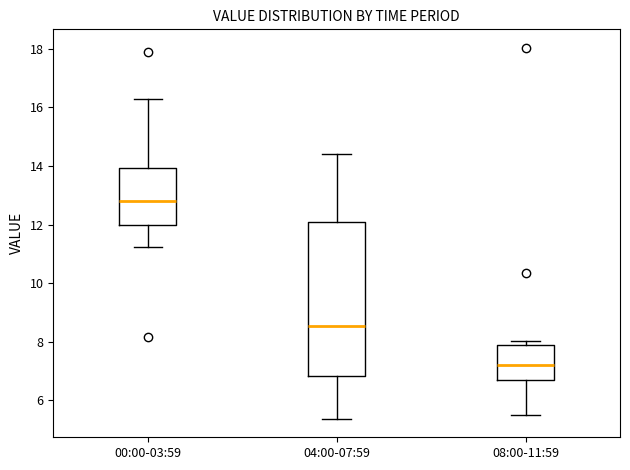

Where is the lower edge of the box for 08:00-11:59 on the y-axis? The values are not printed on the chart, so give them approximately, as read against the axis.

6.8